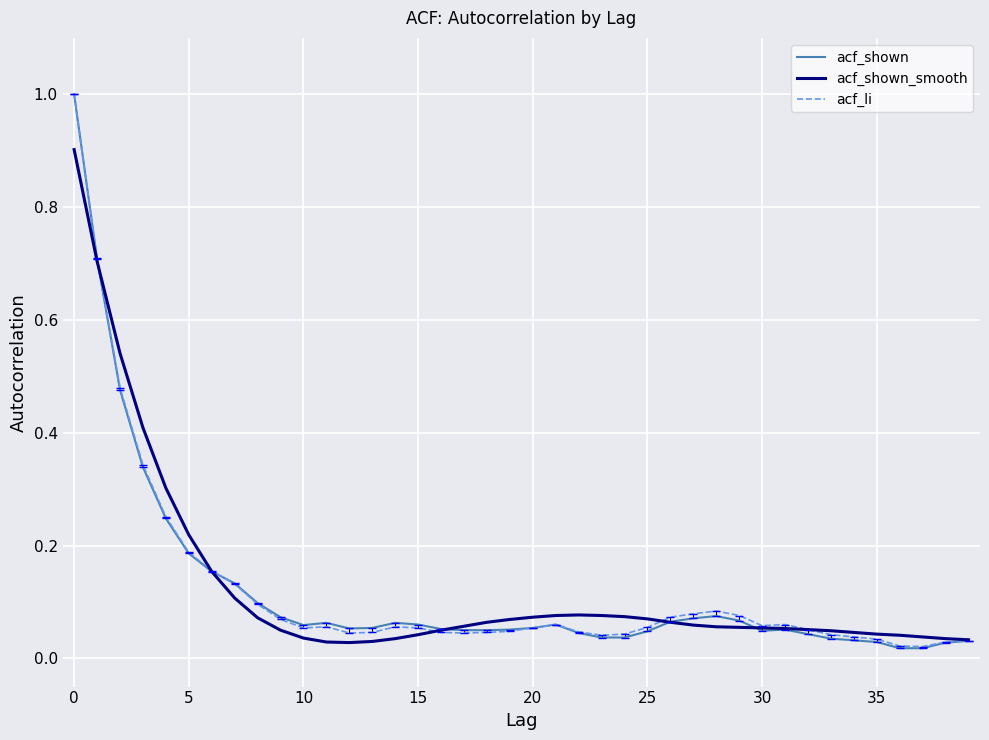

Is it true that acf_li equals 0.0 at 14?

False